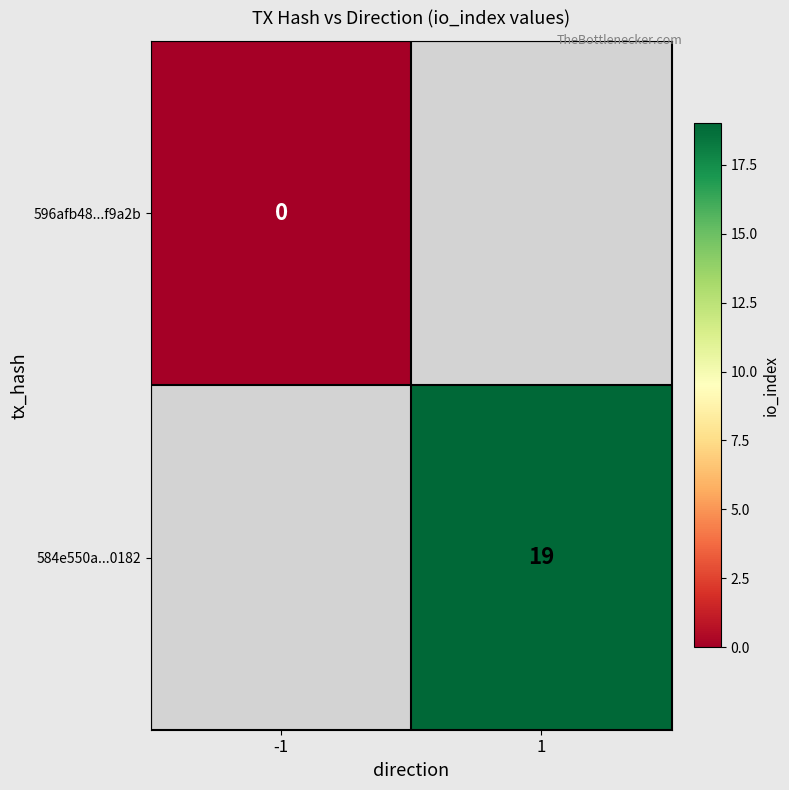

Which label corresponds to the smallest value in the chart?

-1